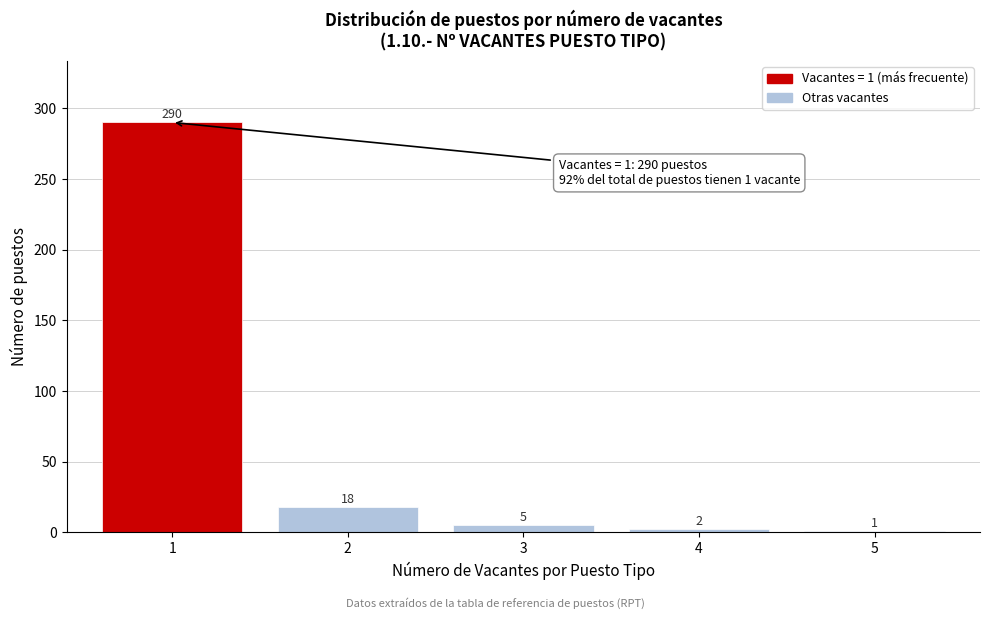

Reading left to right, list all the values displayed in this chart.

1=290	2=18	3=5	4=2	5=1